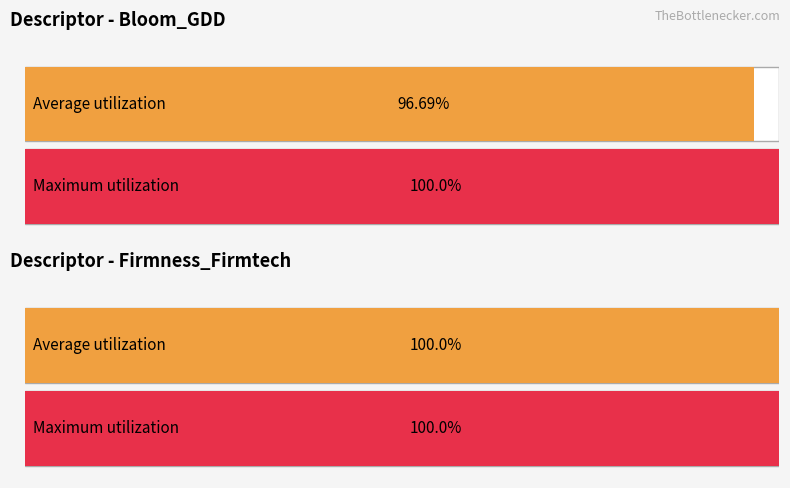

Does the chart contain stacked bars?

No